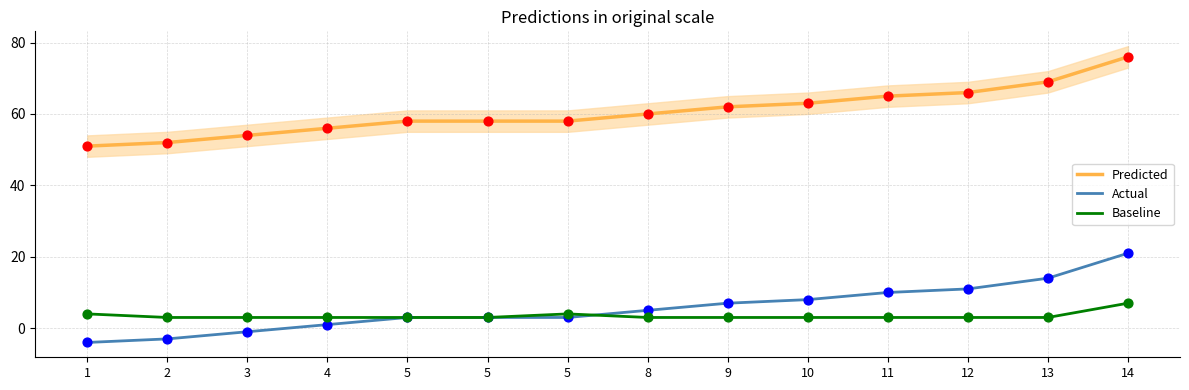

At which category is the sum across all series the highest?

14